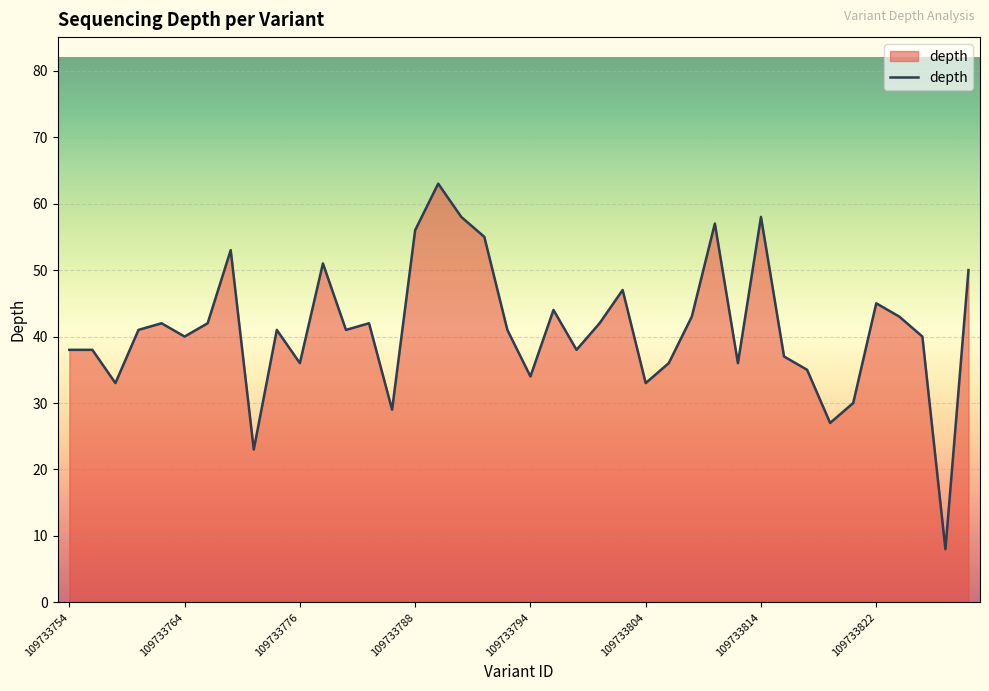

What is the sum of all values?

1646